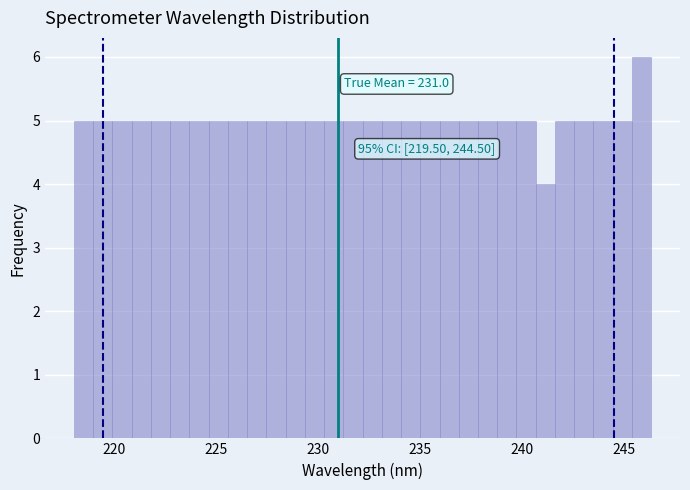

Read against the x-axis, roughly where is the centre of the tallest bar?

246.0